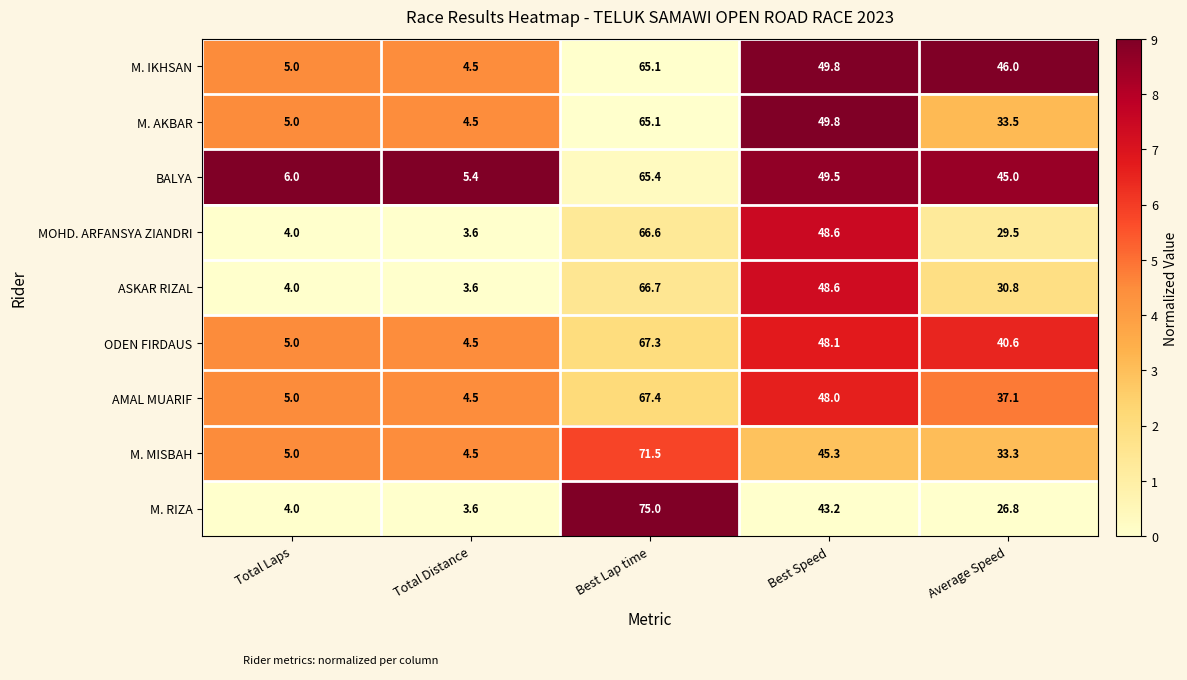

What is the average value of the AMAL MUARIF series?

32.4